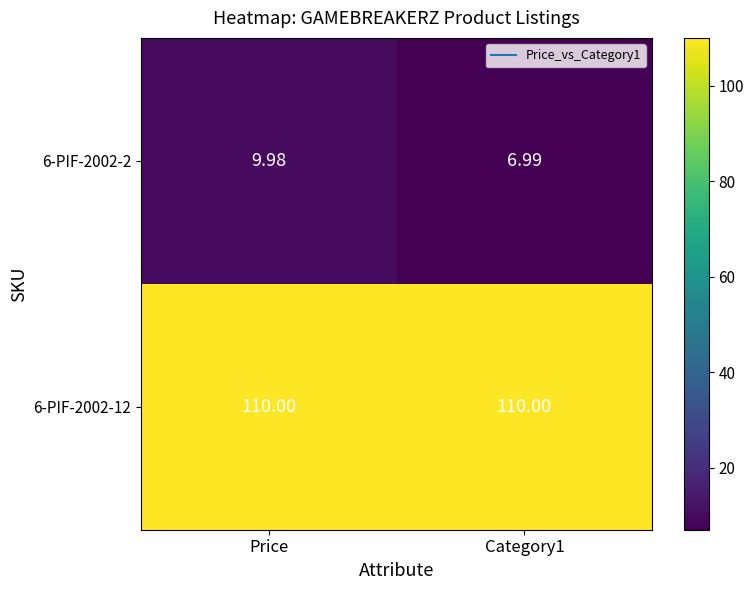

At which label does 6-PIF-2002-2 first exceed 9?

Price